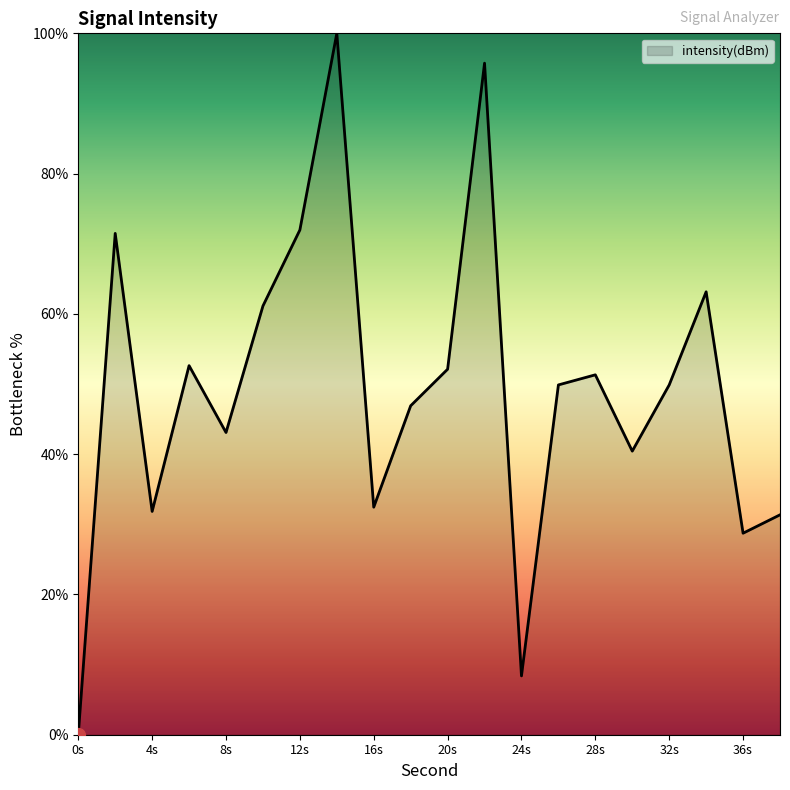

What is the greatest value displayed?

100.0